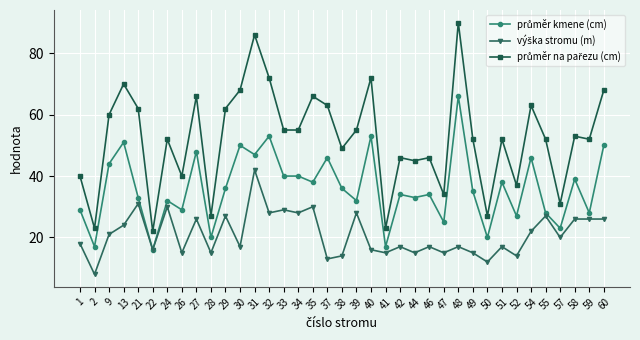

What is the total value across all series at 58?

118